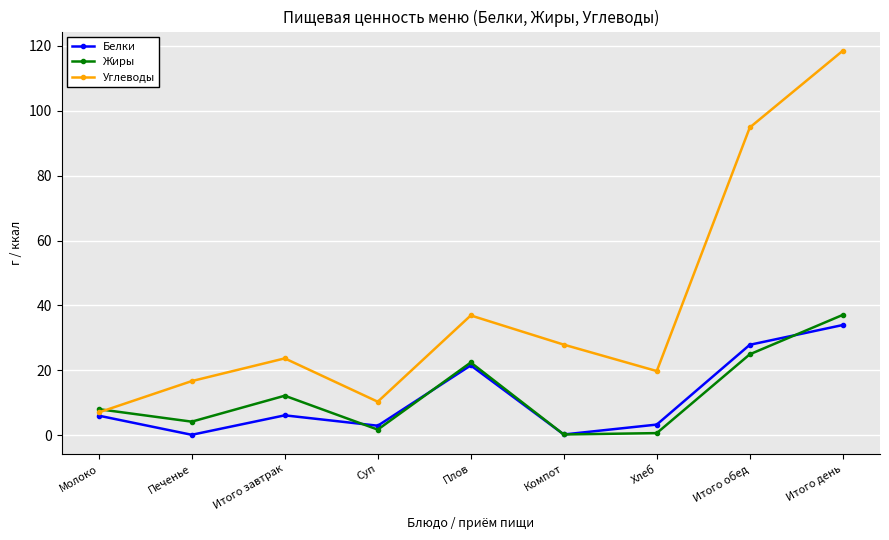

How many intersections are there between Углеводы and Жиры?

1